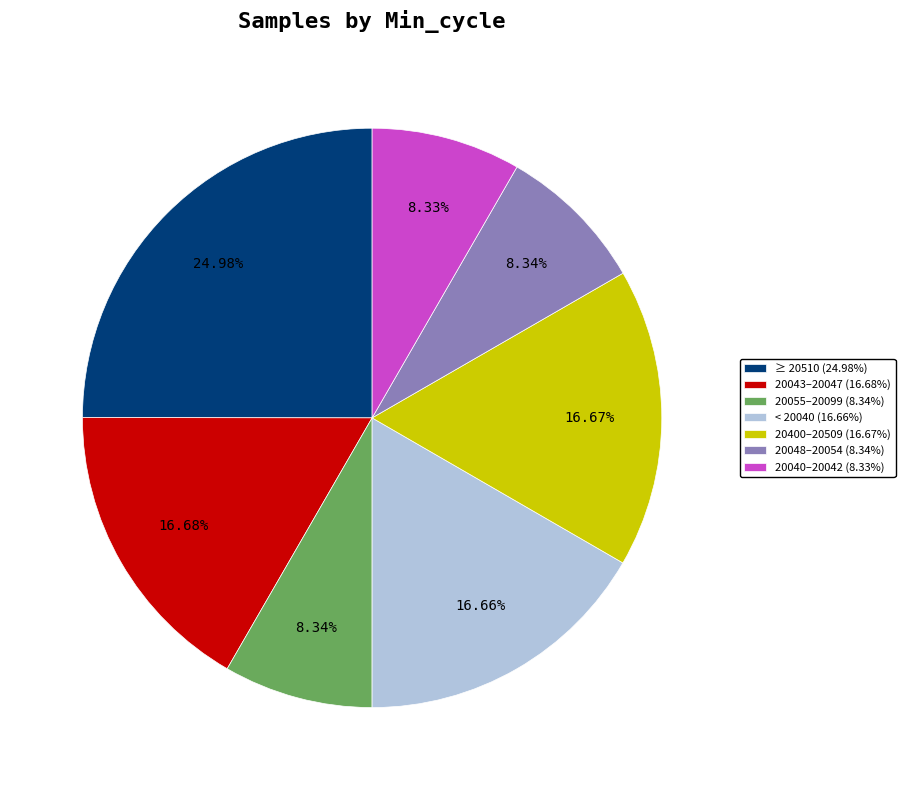

How many segments does this pie chart have?

7